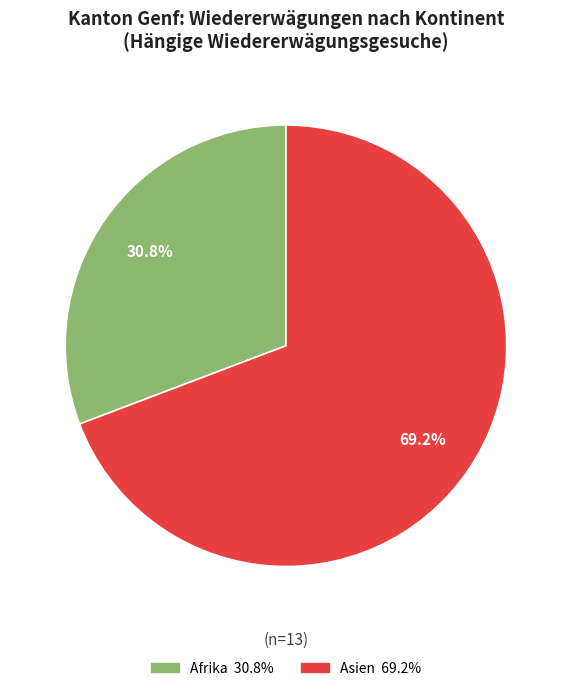

Does any single category account for the majority?

Yes